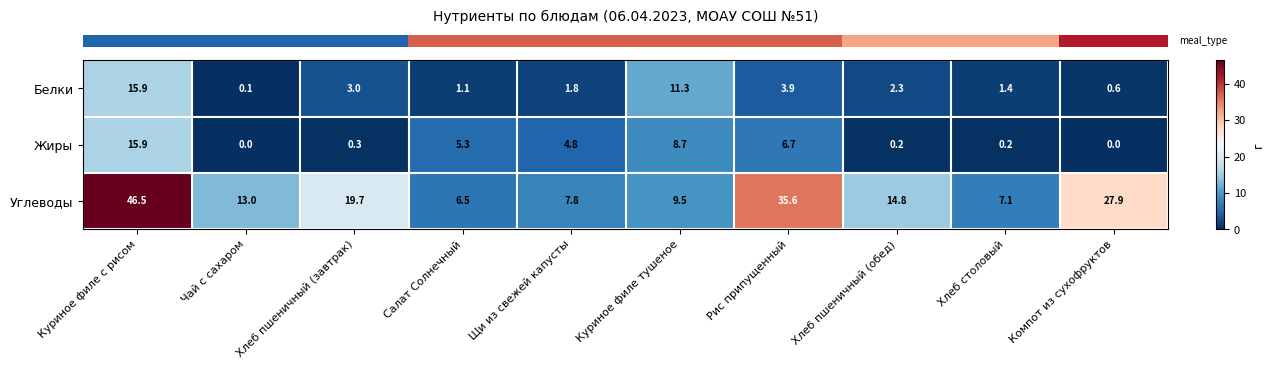

Which label corresponds to the largest value in the chart?

Куриное филе с рисом